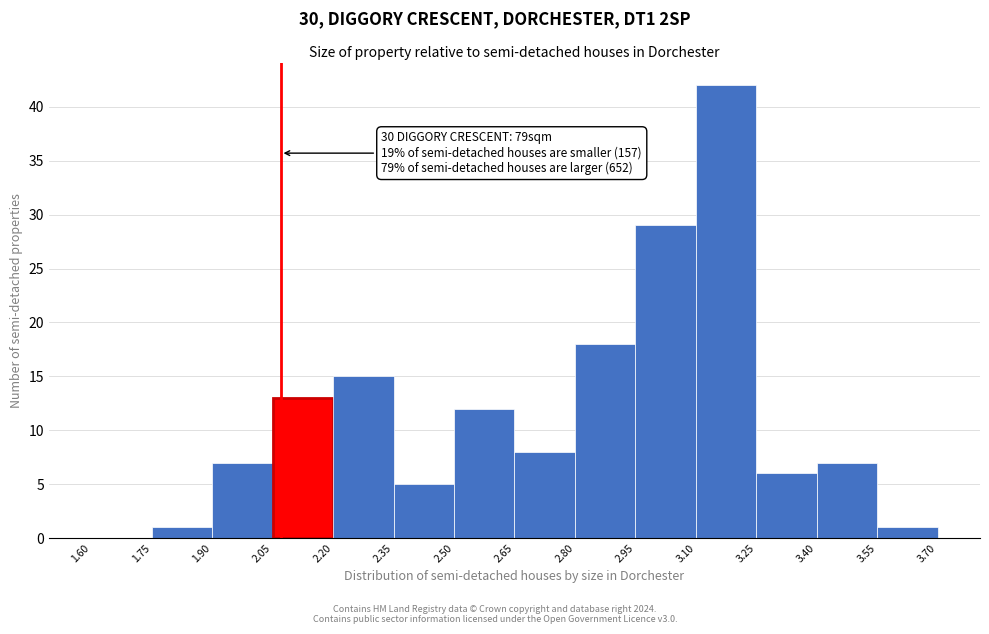

Which range on the x-axis has the tallest bar?

3.10 to 3.25